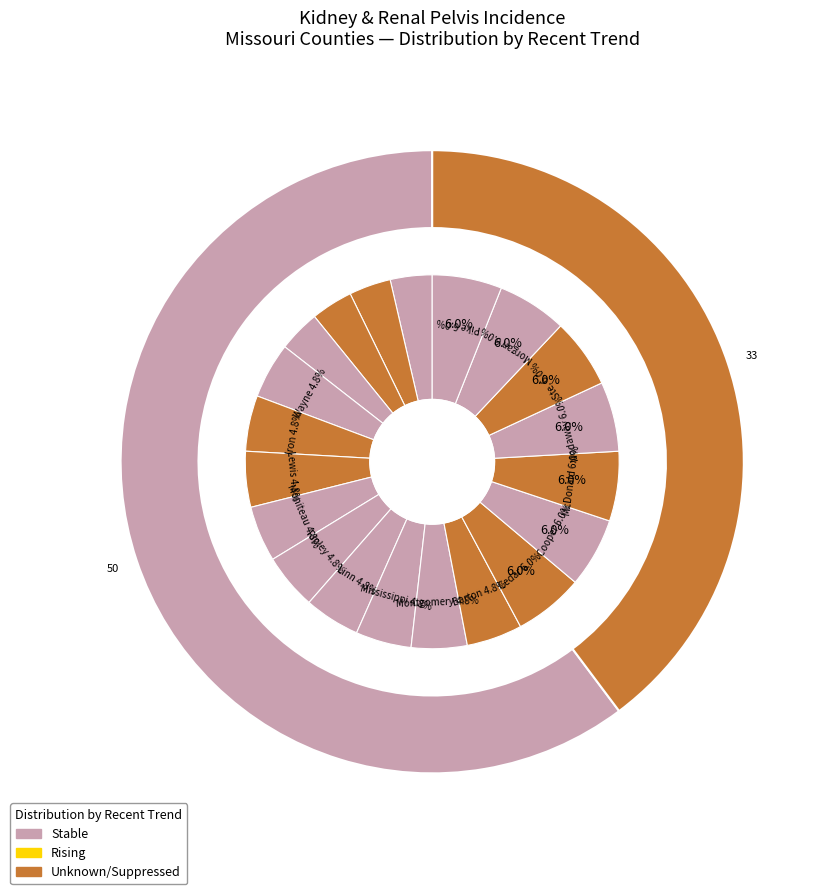

What percentage is the Linn County slice, to the nearest percent?

5%